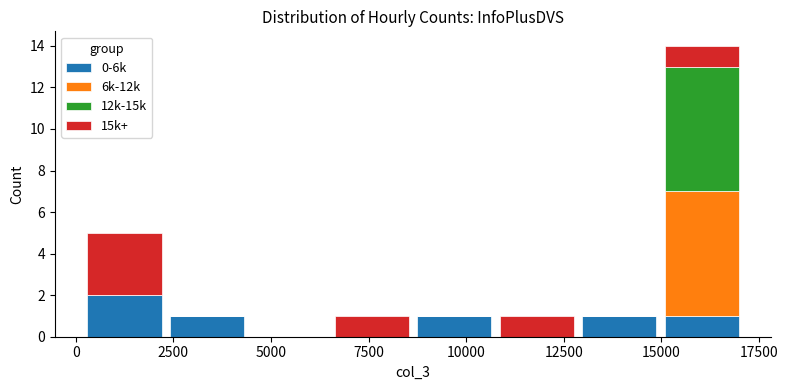

Reading left to right, list every stacked bar in this chart as the range it spans on the x-axis followed by its total height. Neither the bar edges nor the heights are printed on the chart, so give them approximately, as read against the axes.

0 to 2500: 5
2500 to 4500: 1
4500 to 6500: 0
6500 to 8500: 1
8500 to 11000: 1
11000 to 13000: 1
13000 to 15000: 1
15000 to 17000: 14